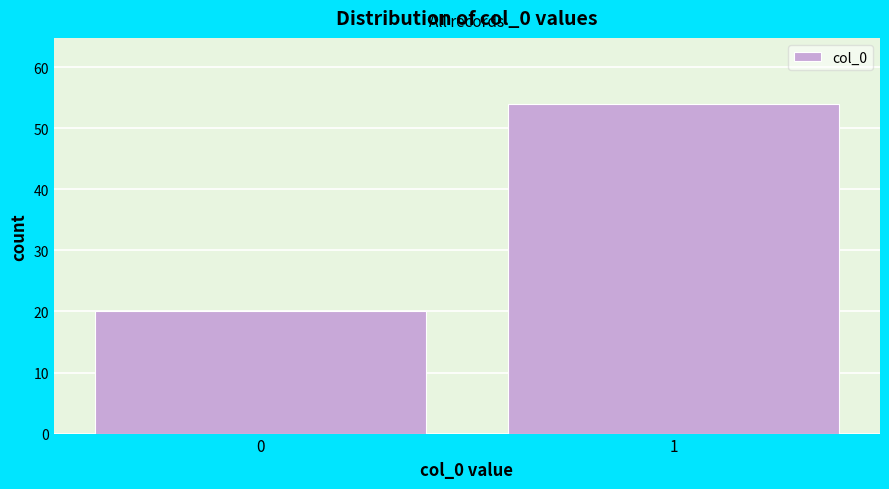

Reading left to right, what are all the values shown in this chart?

20	54